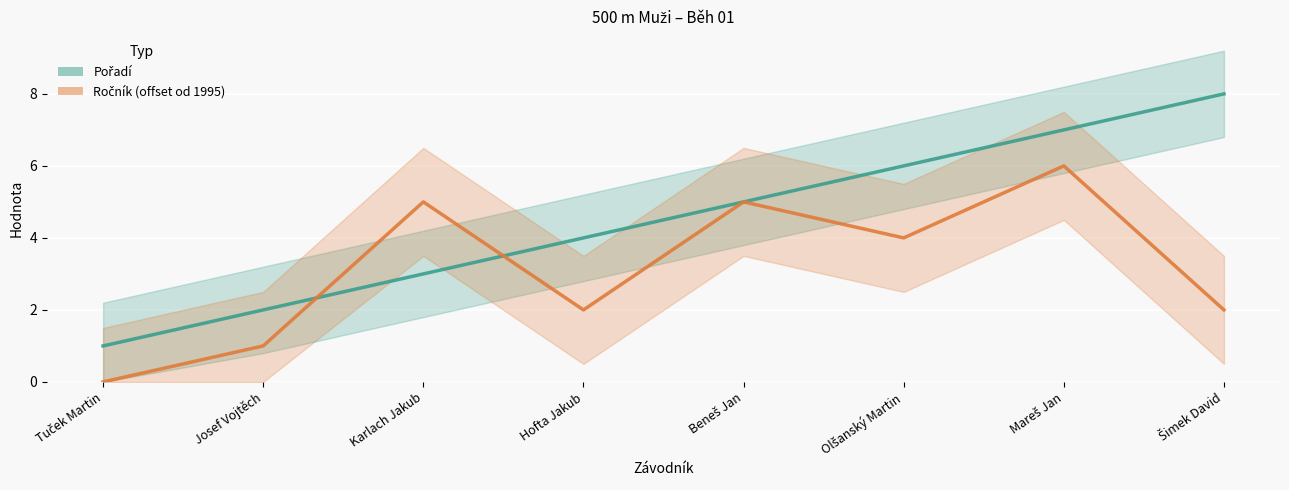

Which series has the widest spread of values?

Pořadí